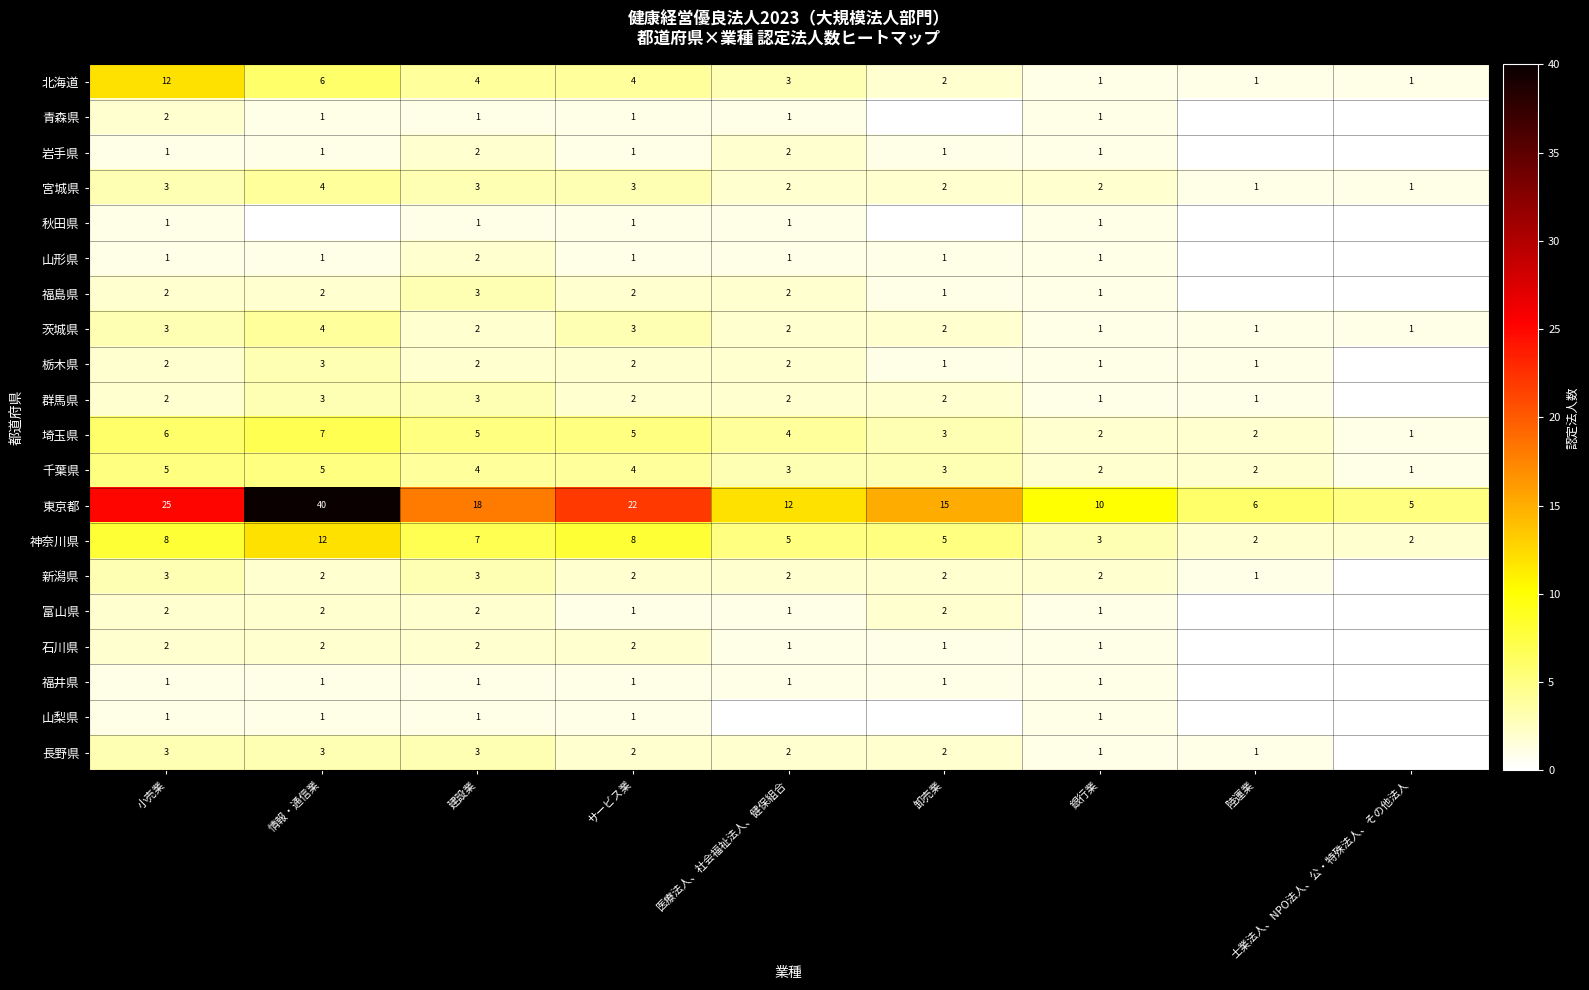

What is the total value across all series at サービス業?

68